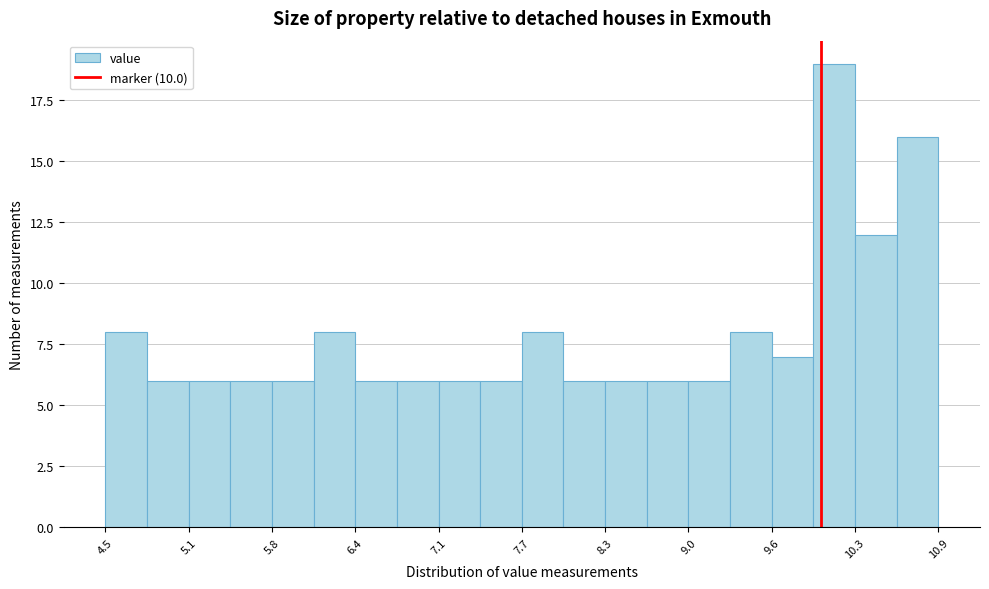

Read against the x-axis, roughly where is the centre of the tallest bar?

10.1